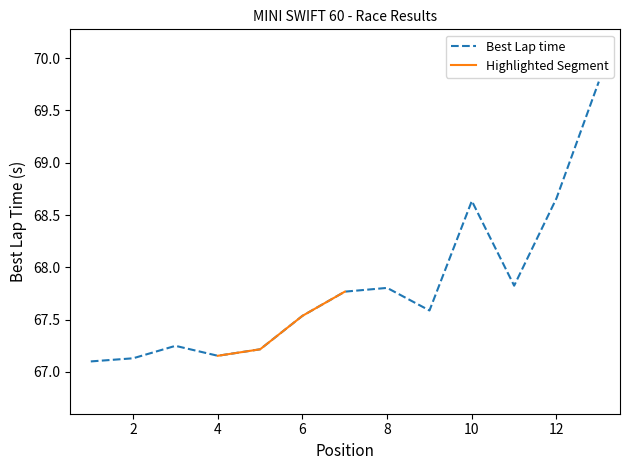

Is this an area chart (filled region under the line)?

No